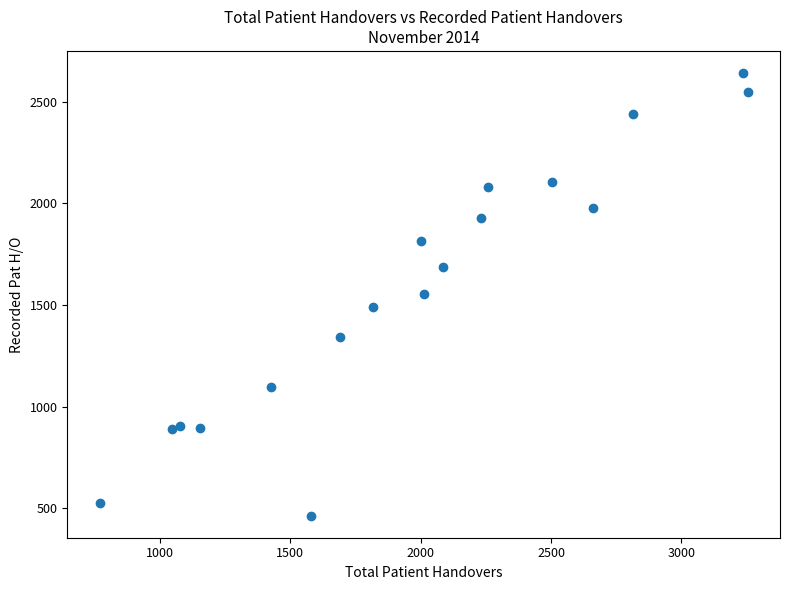

What is the range of X values (max minus min)?

2485